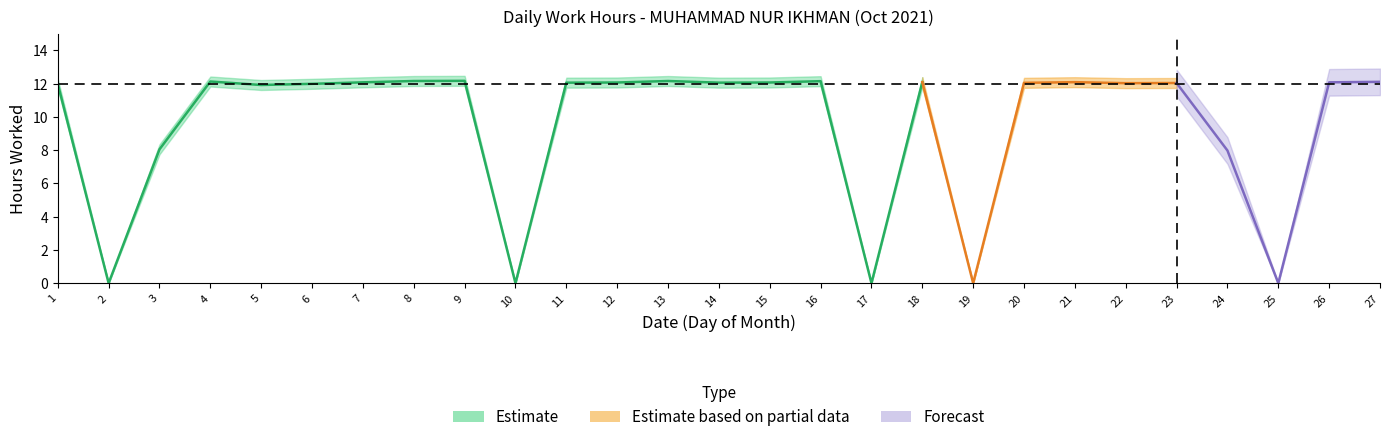

At which label is the value closest to 6?

24